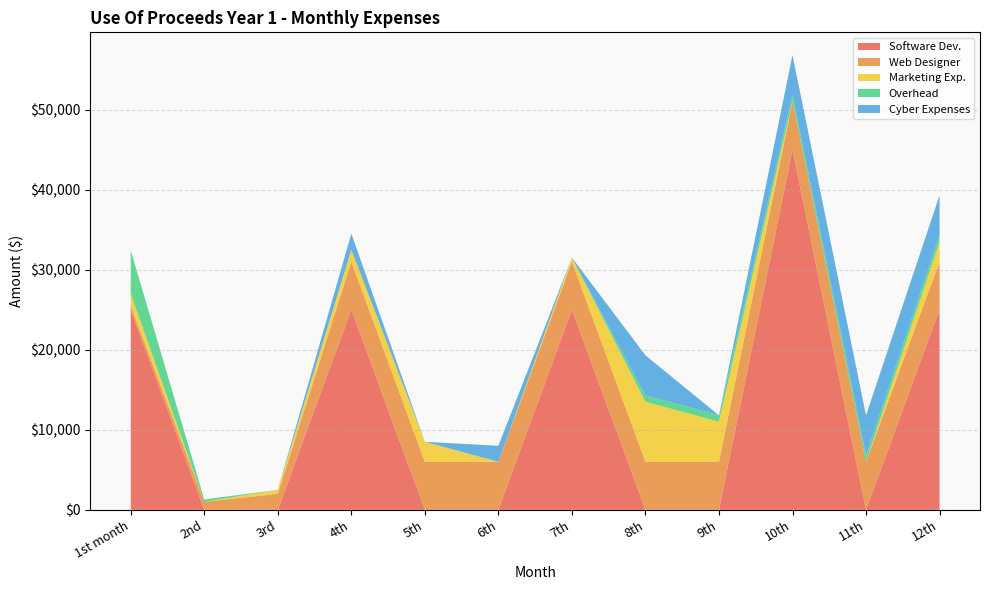

Reading left to right, transcribe all the data shown in this chart.

Software Dev.: 25000	0	0	25000	0	0	25000	0	0	45000	0	25000
Web Designer: 500	1000	2000	6000	6000	6000	6000	6000	6000	6000	6000	6000
Marketing Exp.: 1500	0	500	1500	2500	0	500	7500	5000	0	0	2500
Overhead: 5400	300	0	0	0	0	0	800	800	800	800	800
Cyber Expenses: 0	0	0	2000	0	2000	0	5000	0	5000	5000	5000